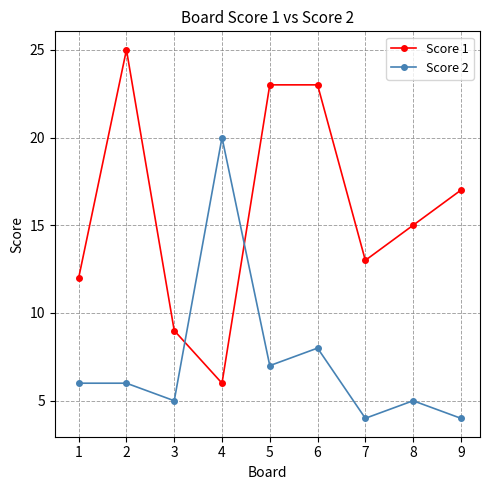

What is the value of the Score 2 point at the 4th from the left?

20